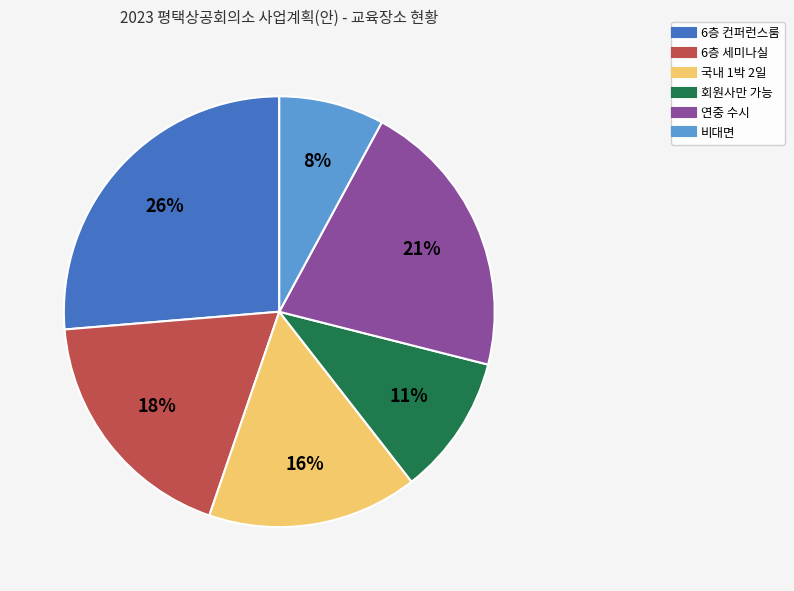

To the nearest percent, what portion does 6층 세미나실 represent?

18%